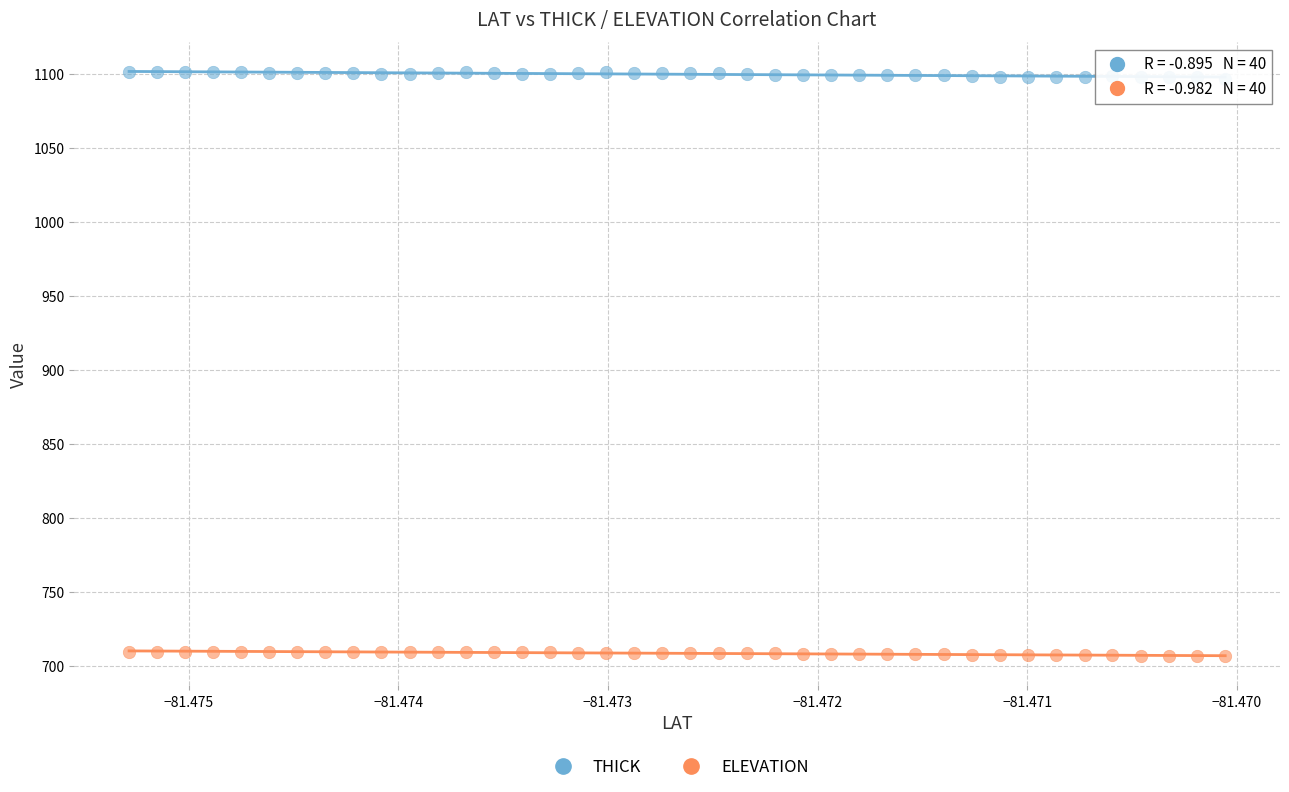

Which series has the largest Y range (max minus min)?

THICK